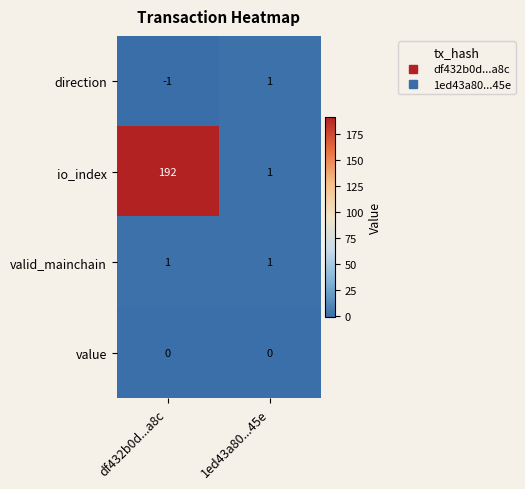

How many data points does each series have?

2